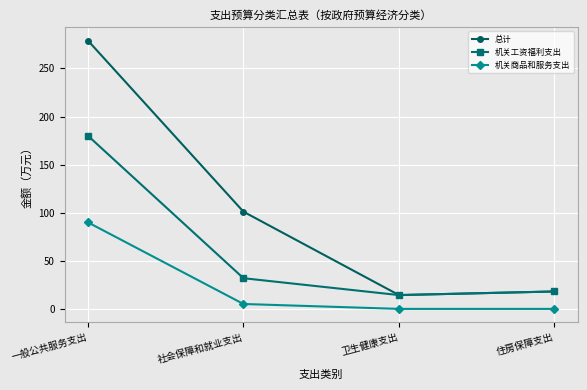

At 一般公共服务支出, list the series in order from smallest to largest.

机关商品和服务支出, 机关工资福利支出, 总计